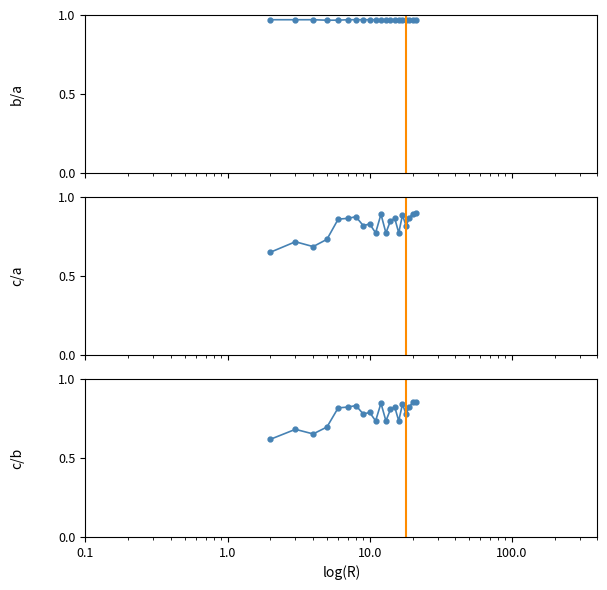

The value of c/a at 10 is 1.6. True or false?

False